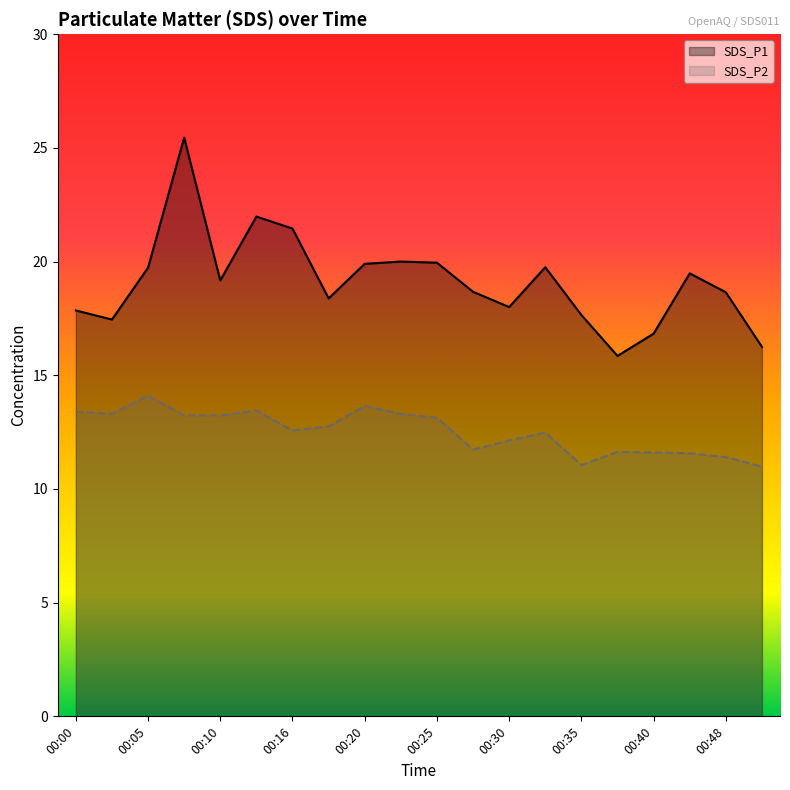

True or false: SDS_P1 and SDS_P2 intersect in this chart.

False